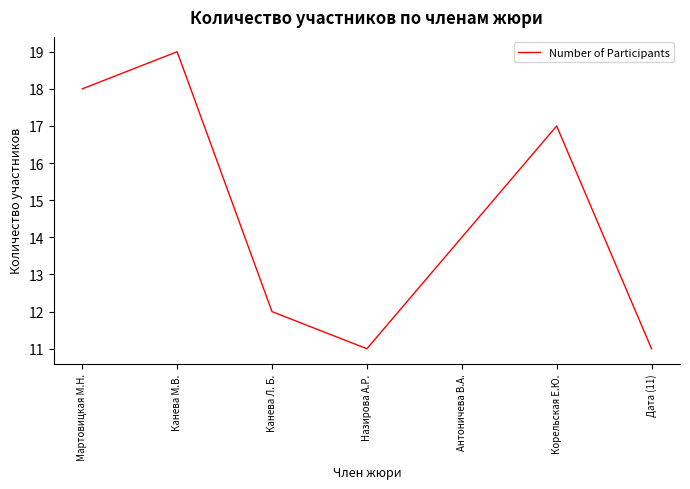

What position from the left is Корельская Е.Ю.?

6